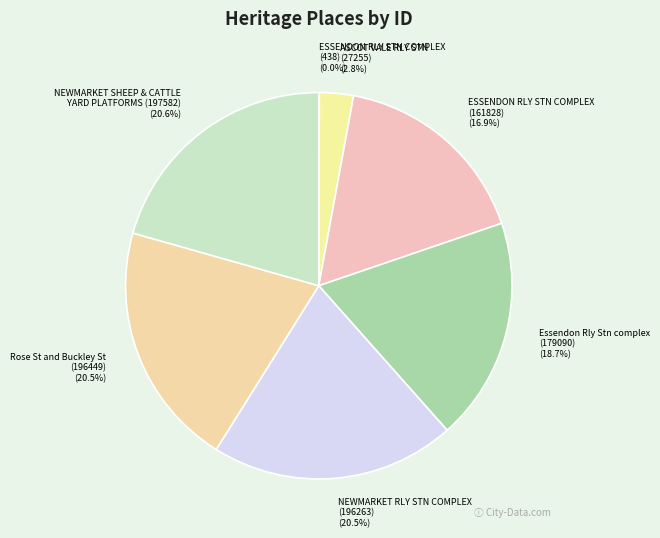

Does ASCOT VALE RLY STN (27255) (2.8%) account for over 50% of the chart?

No